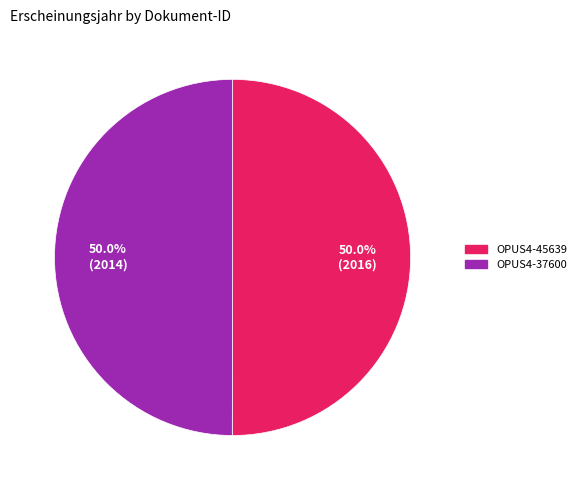

Approximately how many times larger is the value at OPUS4-45639 compared to OPUS4-37600?

1.0